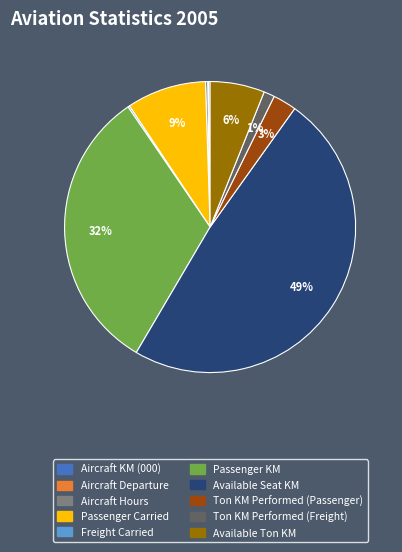

To the nearest percent, what is the difference between the Available Ton KM and Available Seat KM slice percentages?

43%